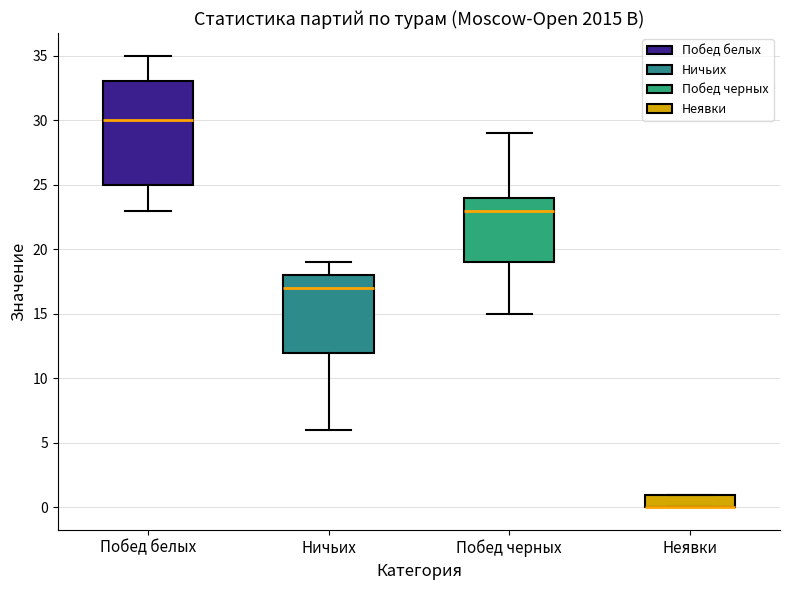

Where does the lower whisker of the box for Ничьих end on the y-axis? The values are not printed on the chart, so give them approximately, as read against the axis.

6